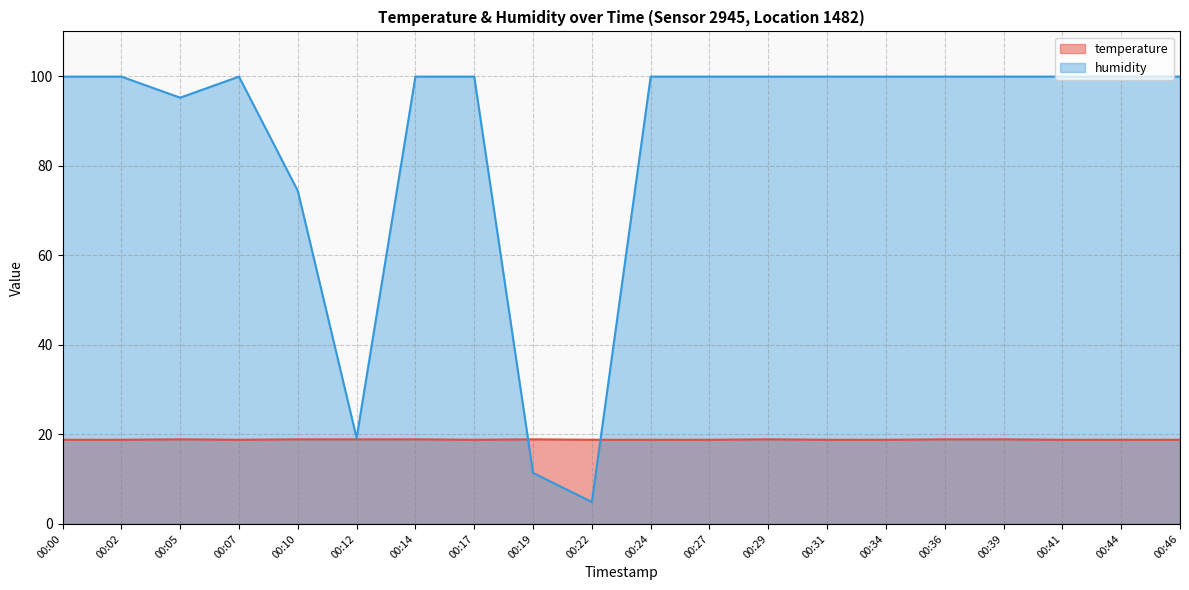

Where is the first local minimum for temperature?

00:07